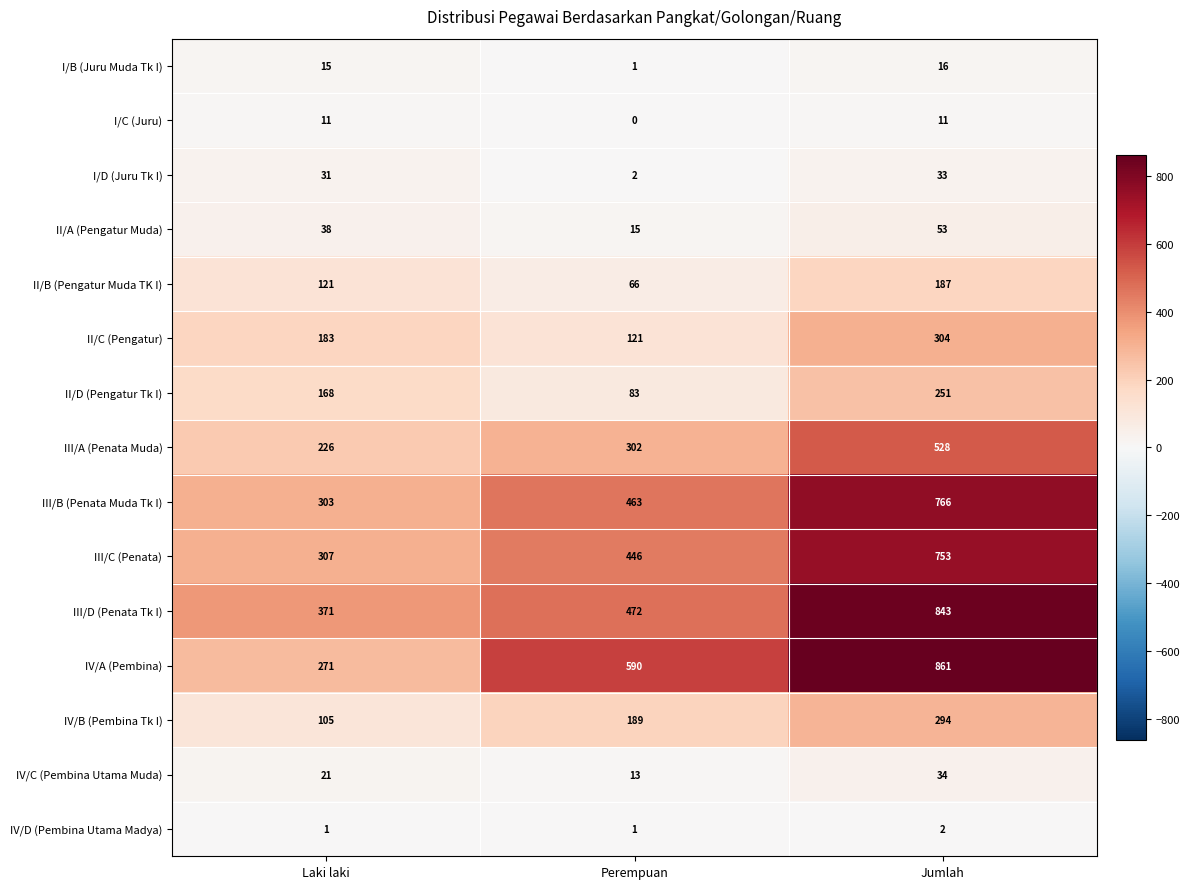

Read the IV/B (Pembina Tk I) value at Laki laki.

105